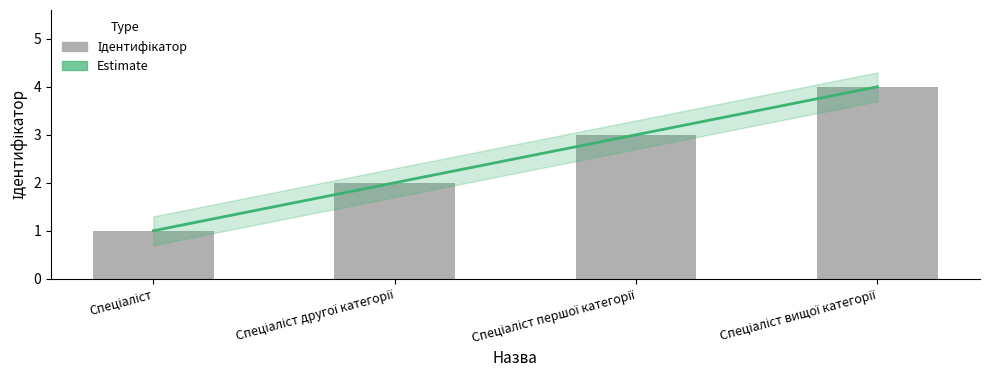

What is the difference between the maximum and minimum values?

3